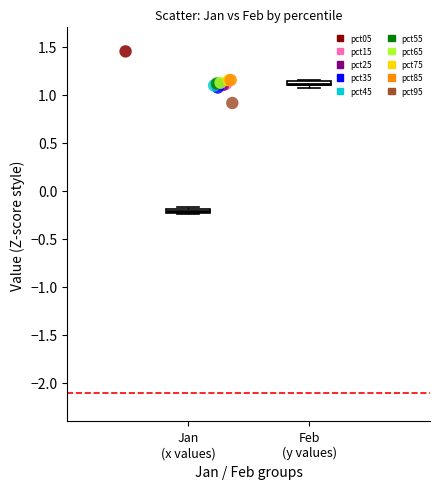

Which series reaches the maximum Y coordinate?

pct05